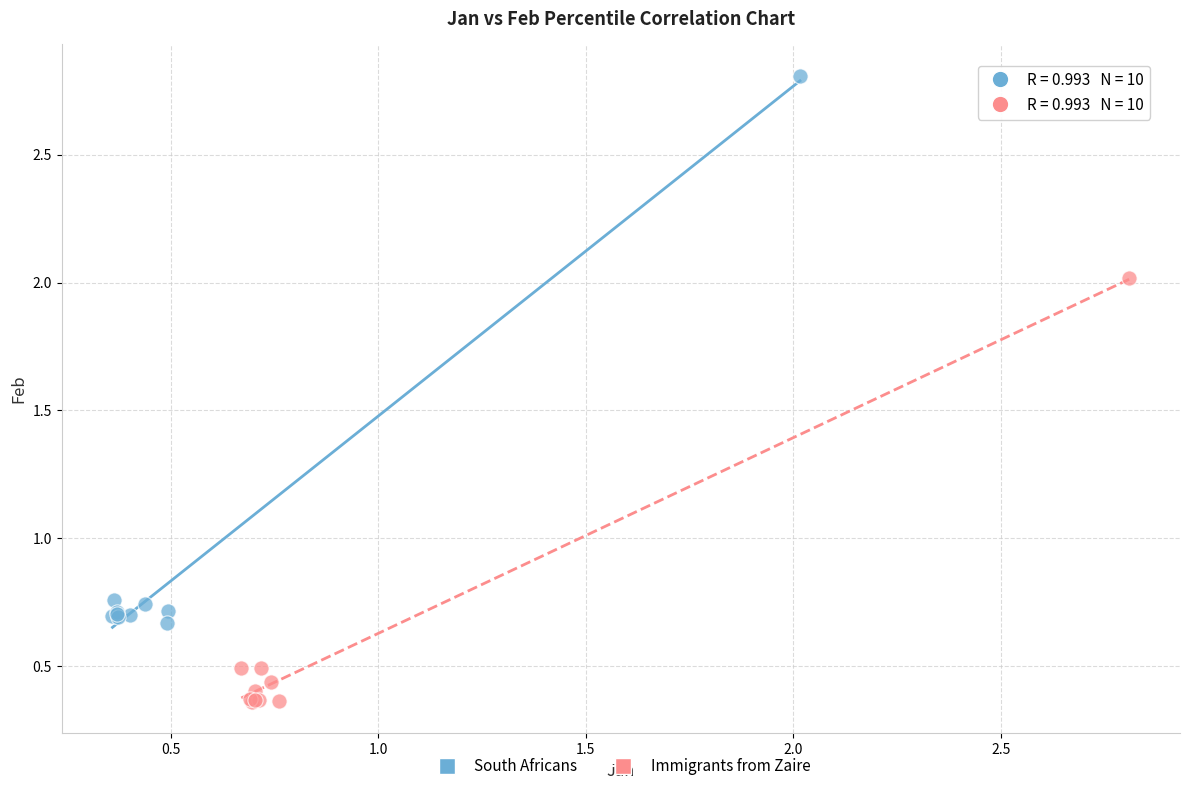

What are all the series names shown in the legend?

South Africans, Immigrants from Zaire